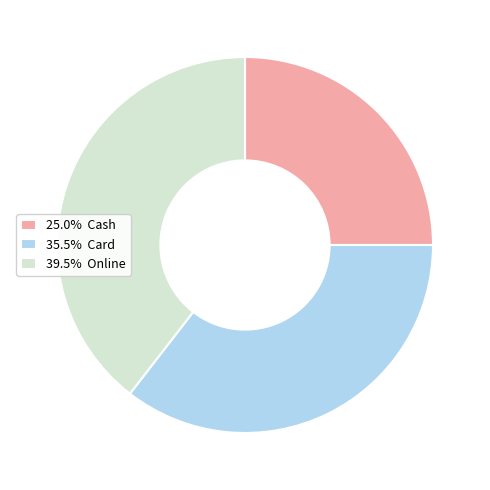

Does 35.5% Card account for over 50% of the chart?

No